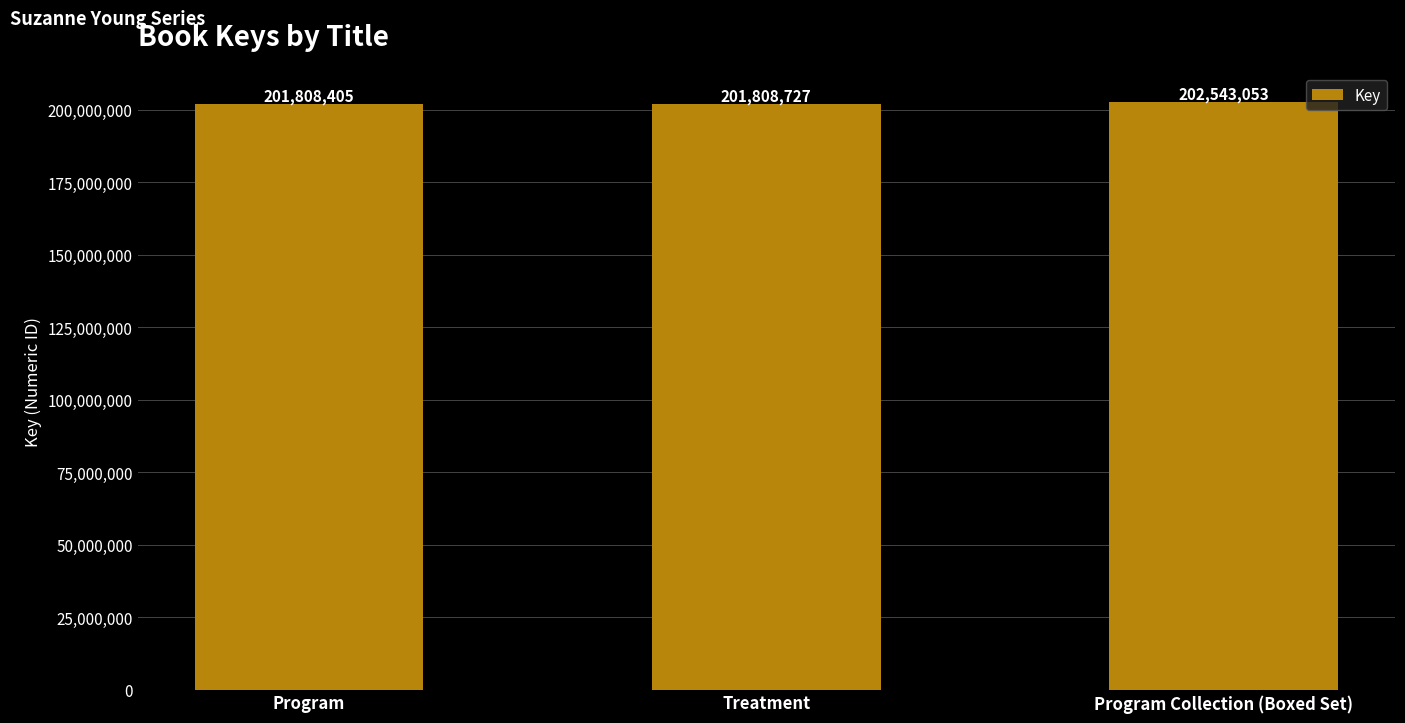

What is the maximum value shown in the chart?

202543053